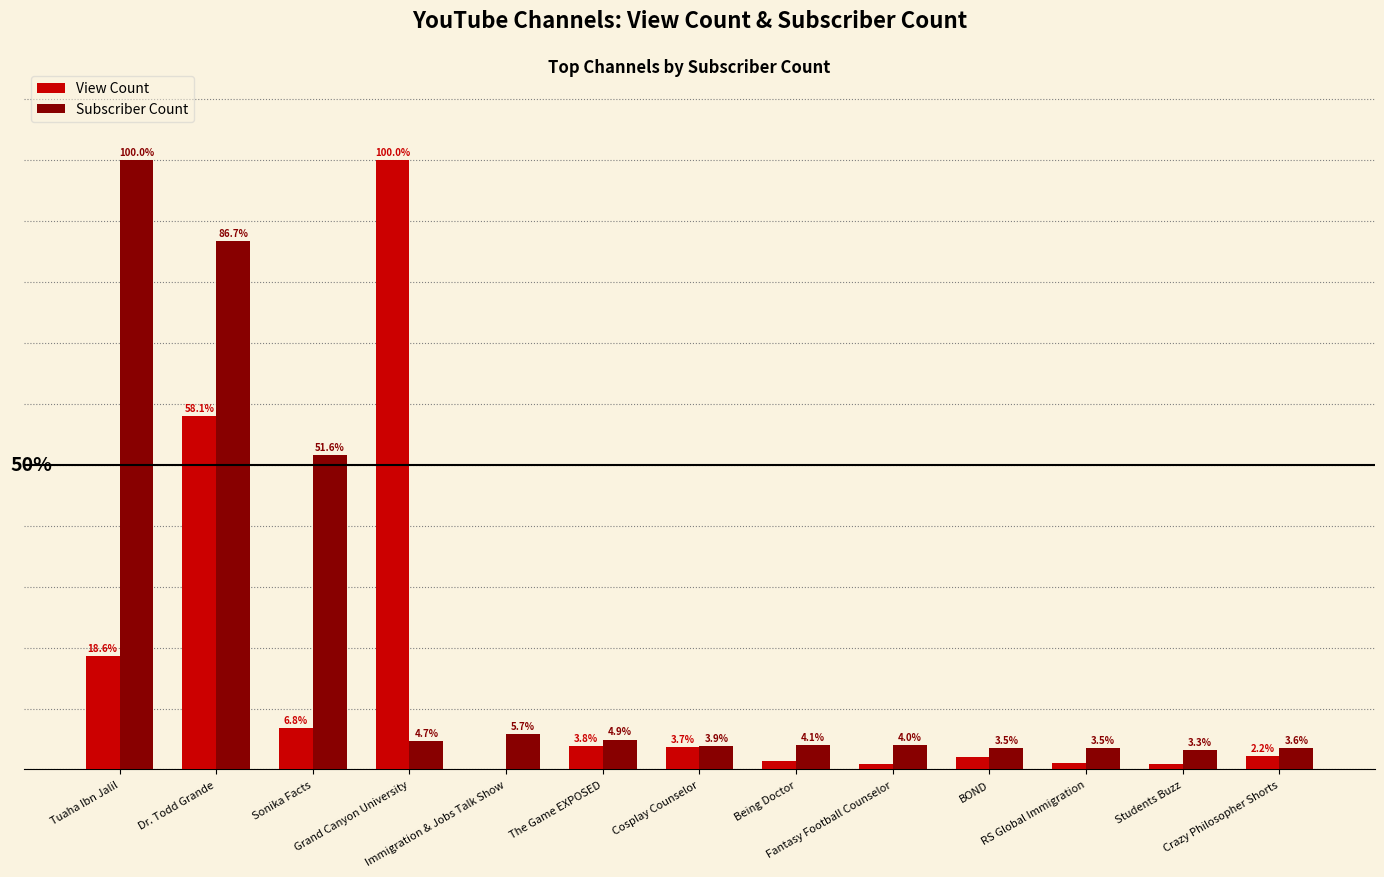

Which series has the largest total across all categories?

Subscriber Count